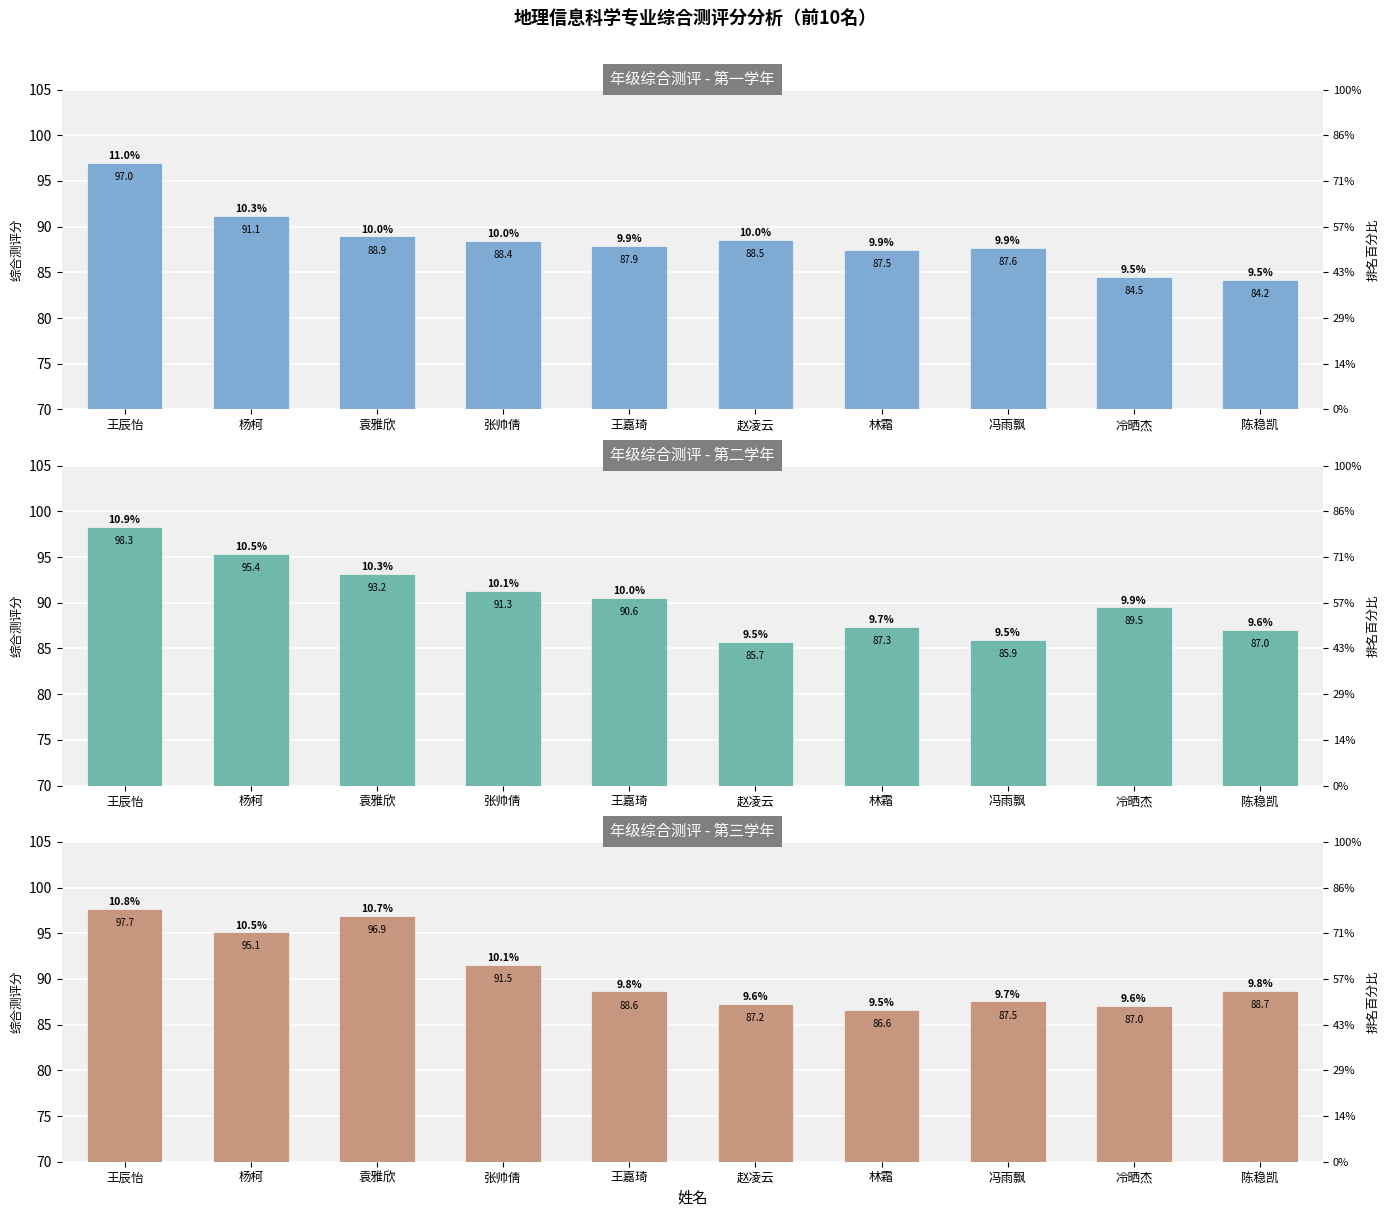

Where does the 第二学年综合测评分 series first go above 90?

王辰怡